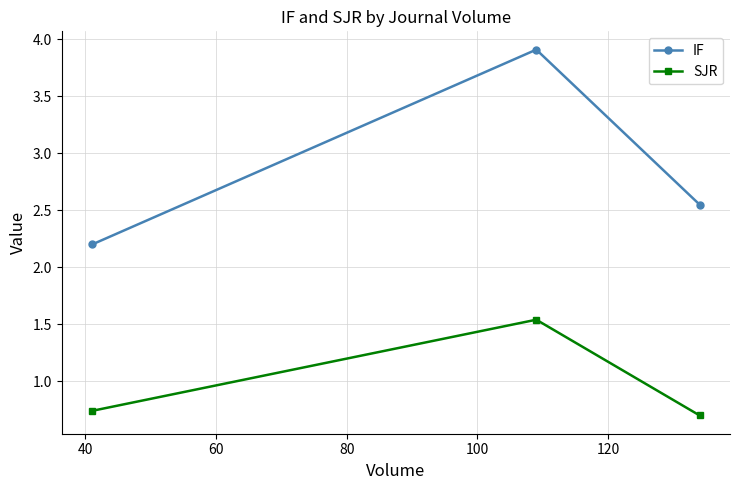

Which series has the largest total across all categories?

IF